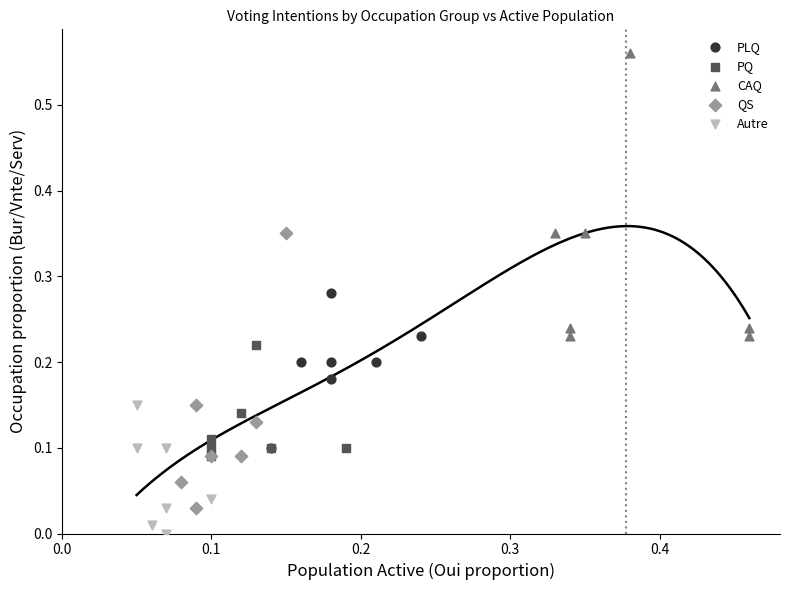

What are all the series names shown in the legend?

PLQ, PQ, CAQ, QS, Autre